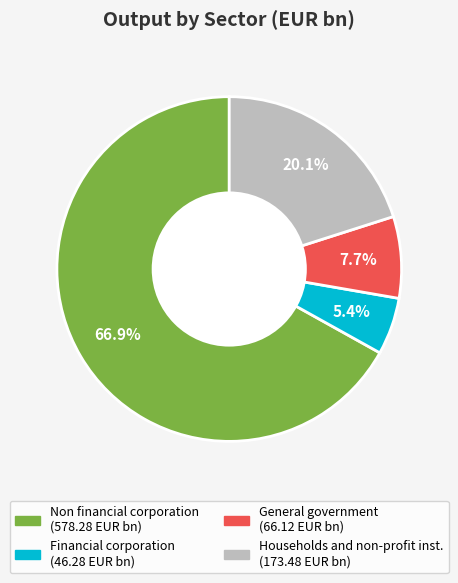

Between Financial corporation and Households and non-profit inst., which is larger?

Households and non-profit inst.